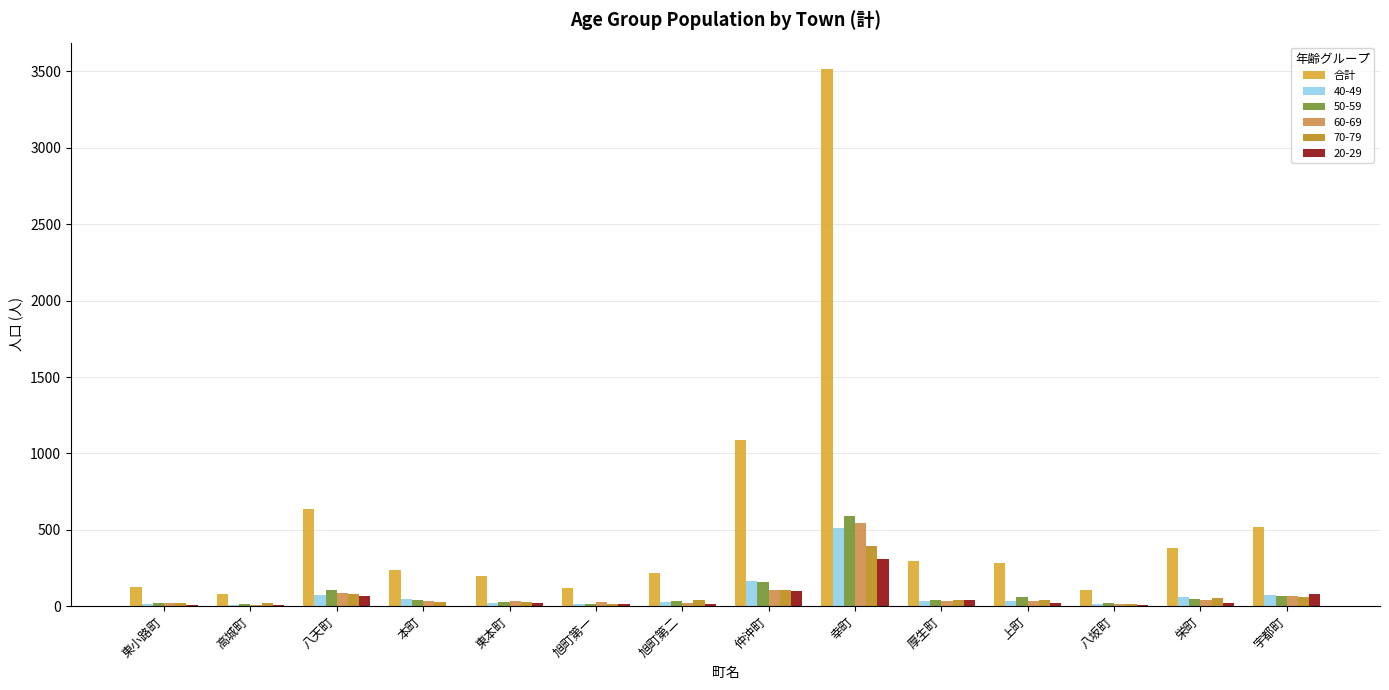

Which label corresponds to the largest value in the chart?

幸町